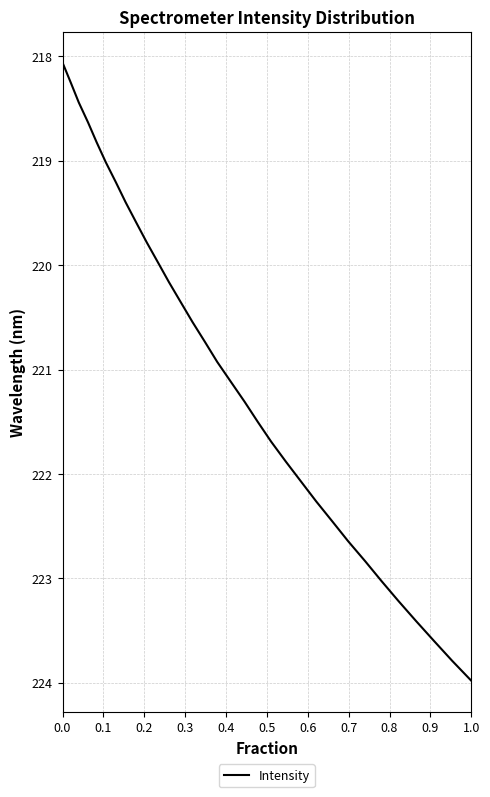

What is the smallest value displayed?

218.1